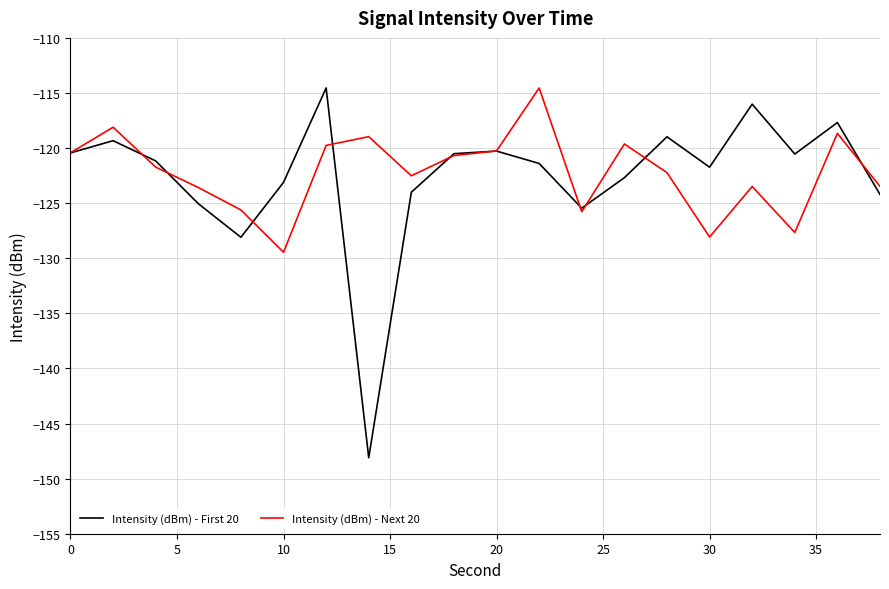

Which series has the largest range (max minus min)?

Intensity (dBm) - First 20